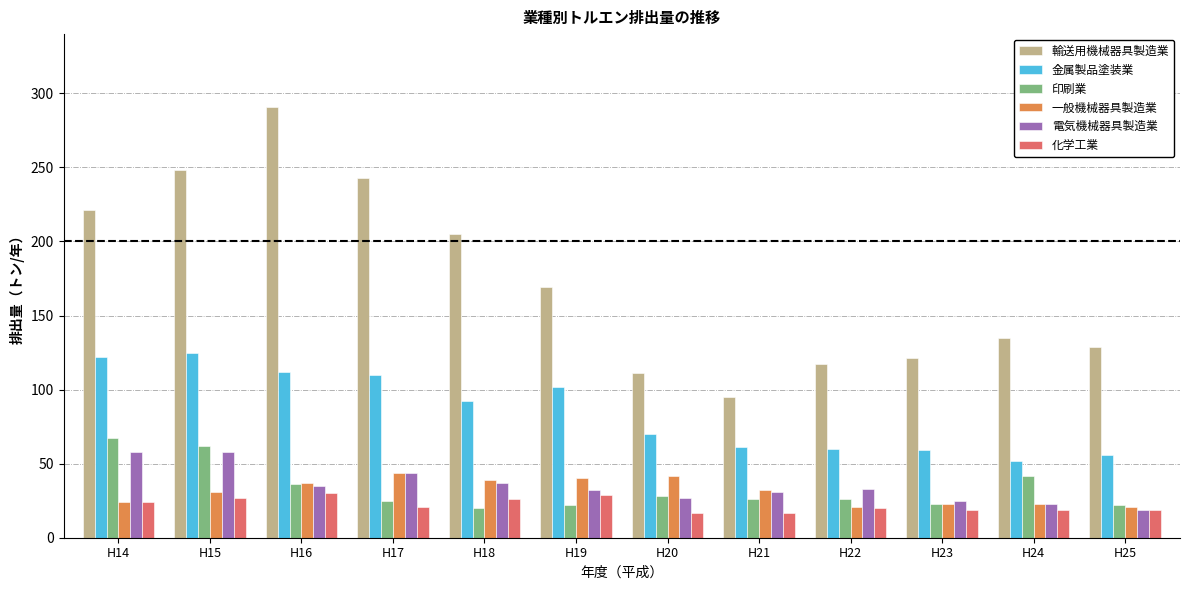

Which label corresponds to the largest value in the chart?

H16